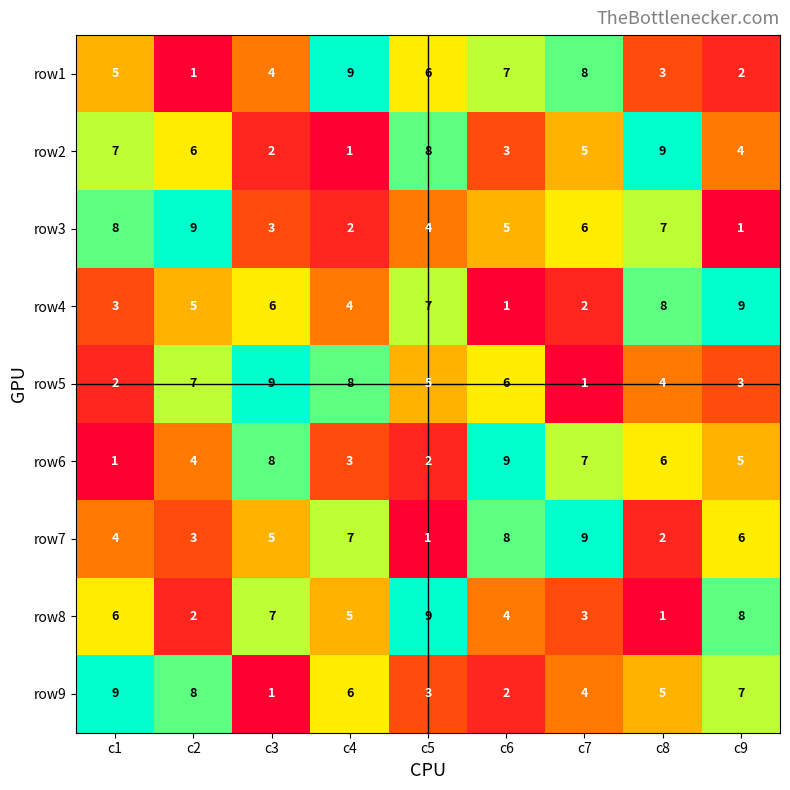

How many data points does each series have?

9